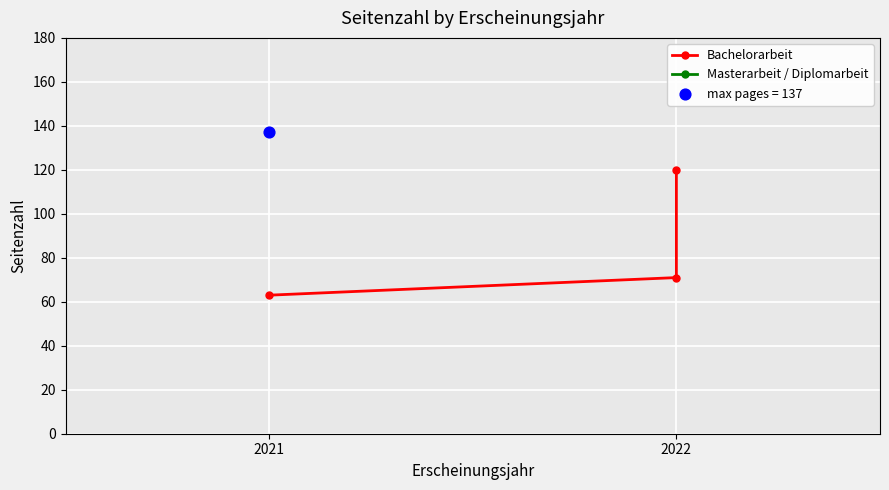

What is the change in value from 2022 to 2?

+49